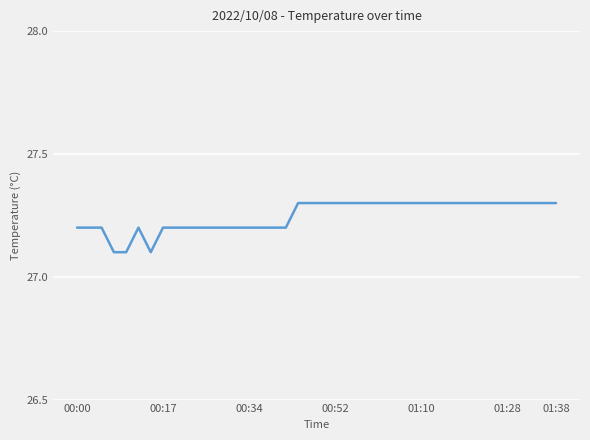

What is the smallest value displayed?

27.1